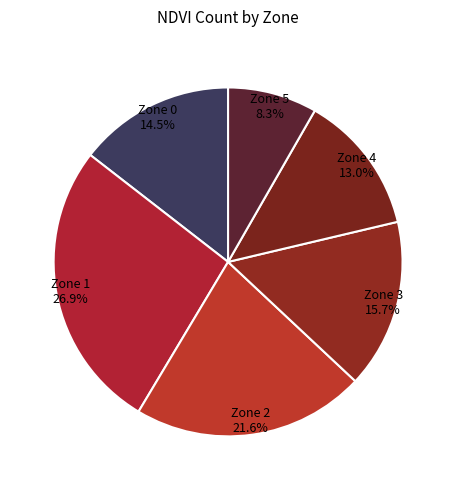

Count the number of slices in the pie.

6